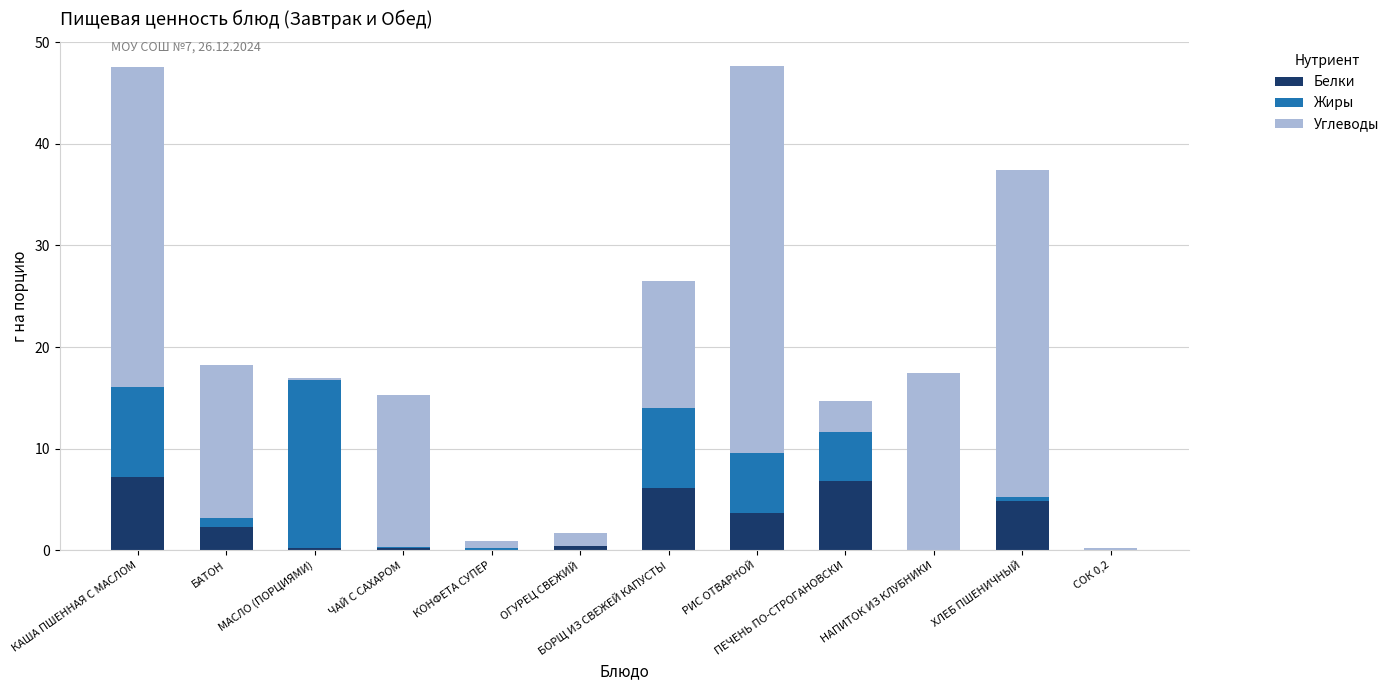

What is the sum of all Белки values?

31.8